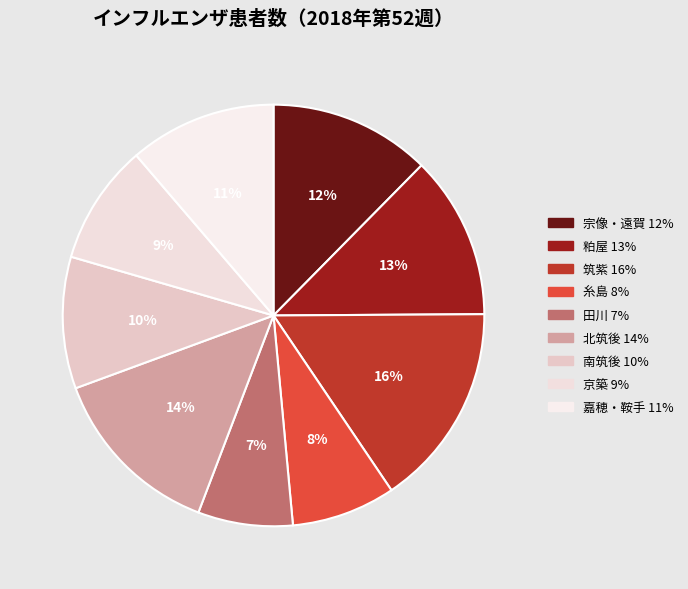

To the nearest percent, what is the combined percentage of 南筑後 and 糸島?

18%